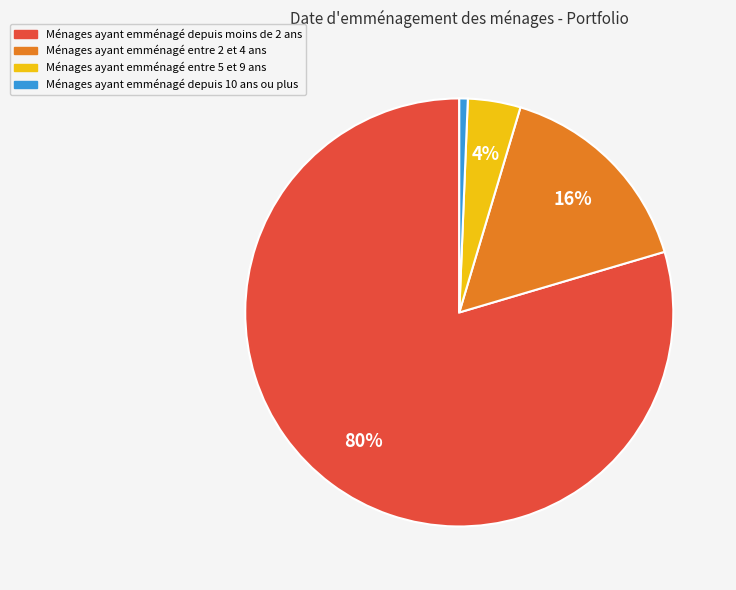

Is there any slice that represents more than half of the pie?

Yes